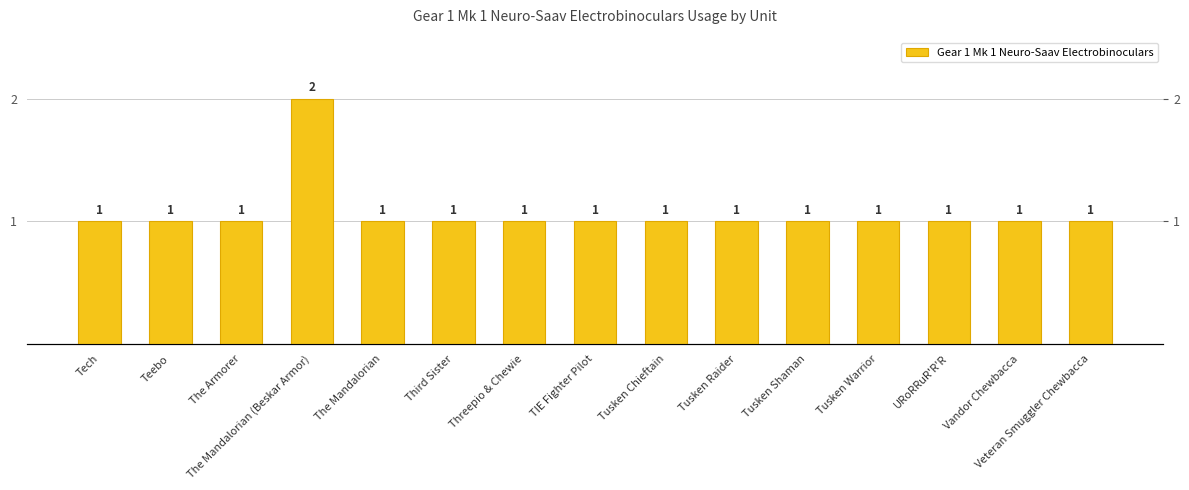

How many distinct data groups are displayed?

1